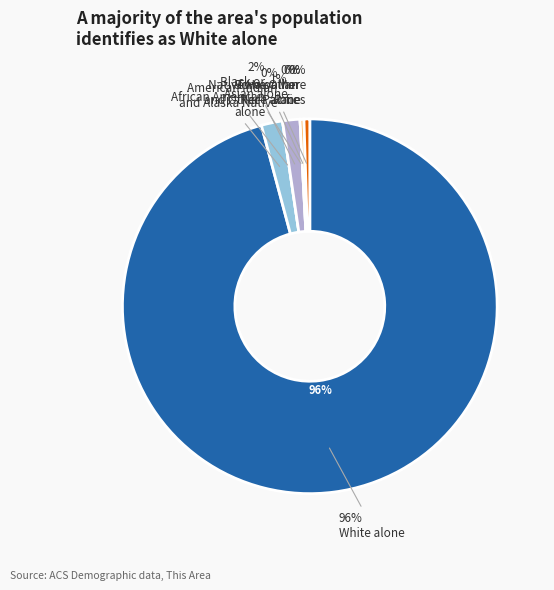

To the nearest percent, what is the average slice percentage?

14%